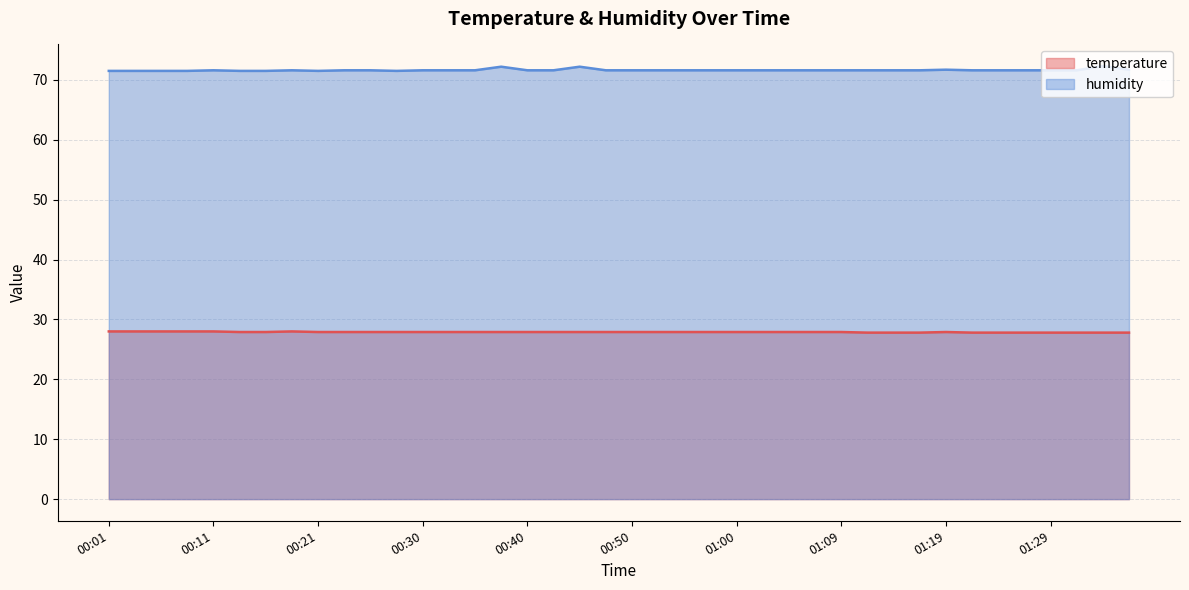

What is the sum of the humidity values at 00:28 and 00:57?

143.1